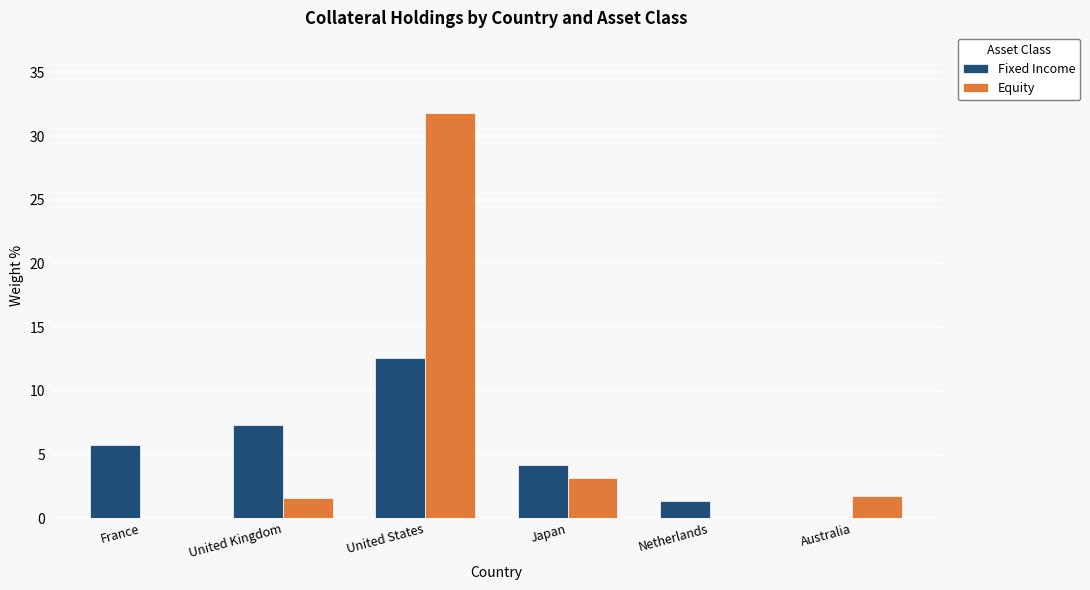

Are the bars horizontal?

No